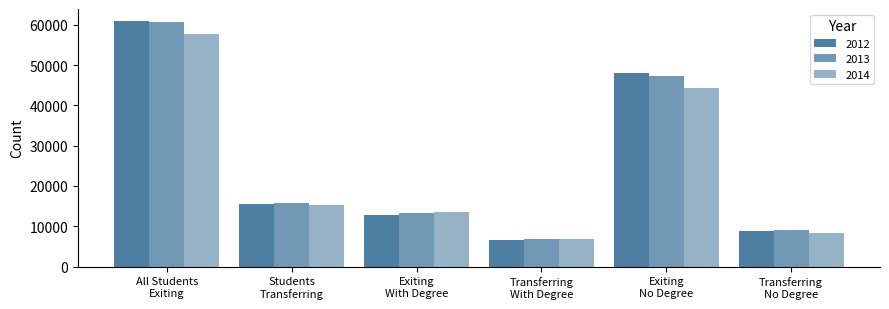

What is the minimum value shown in the chart?

6641